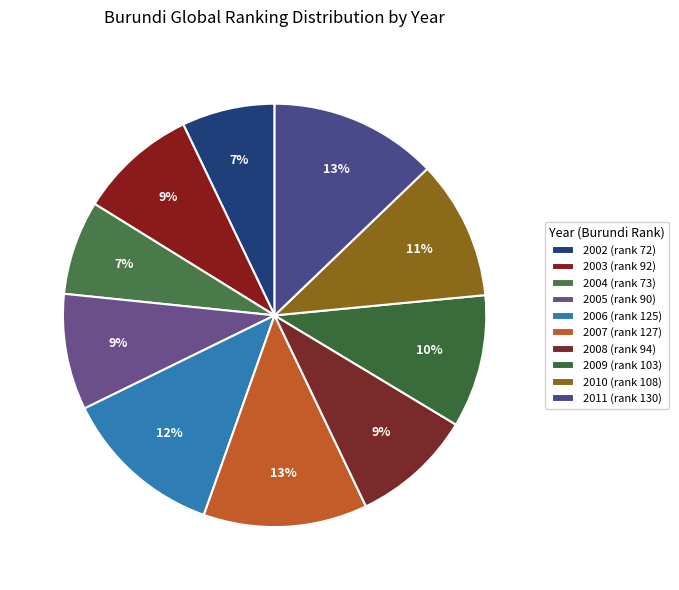

How many slices are in this pie chart?

10